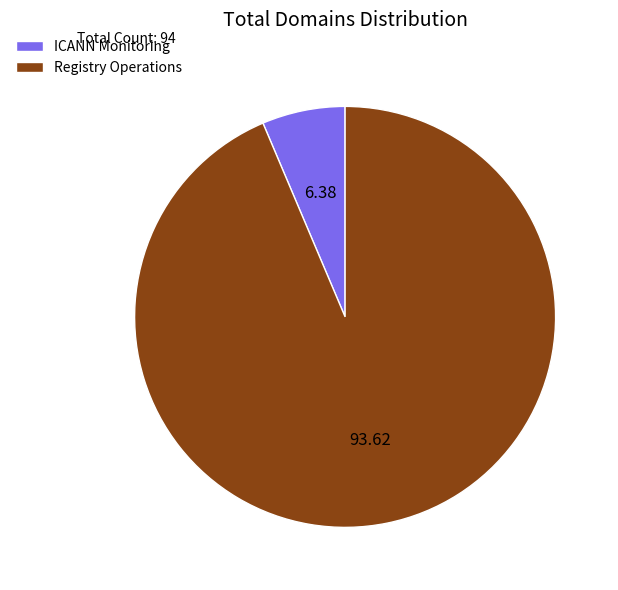

Rank the categories by value from highest to lowest.

Registry Operations, ICANN Monitoring